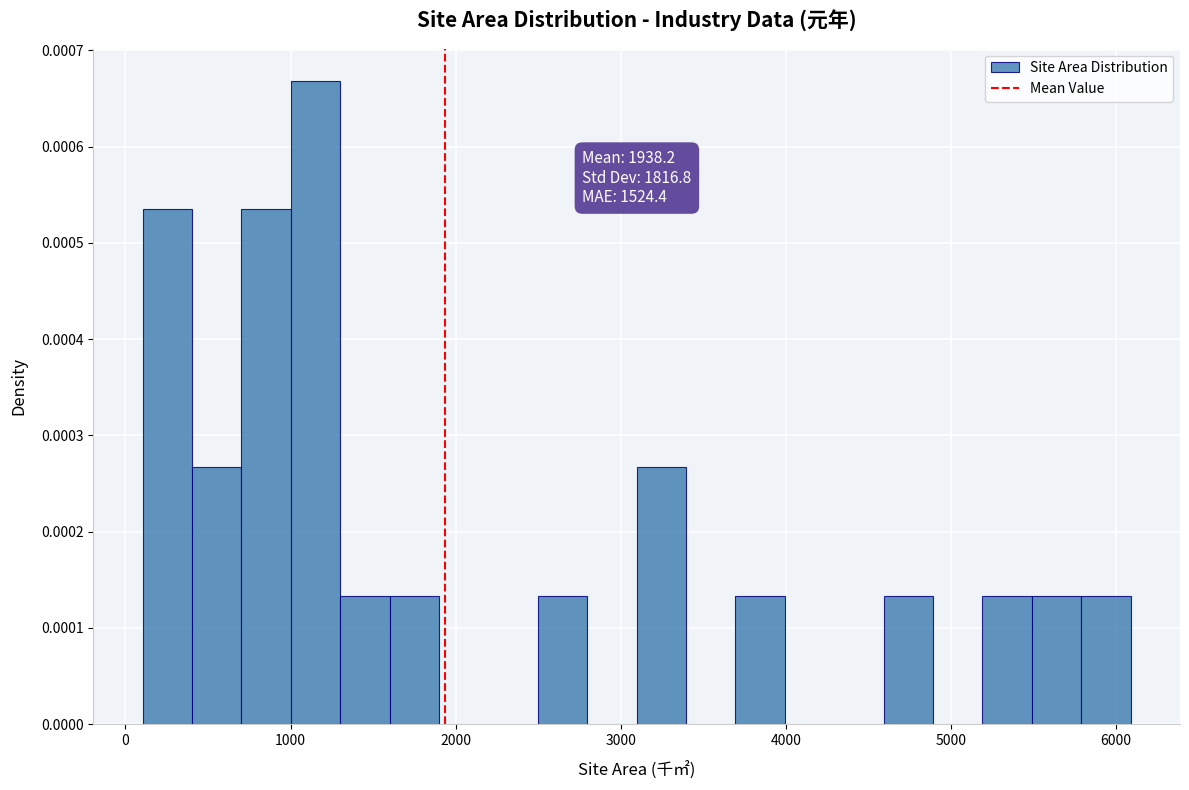

Around what value on the x-axis is the tallest bar? Give the approximate position of its centre, as read against the axis.

1200